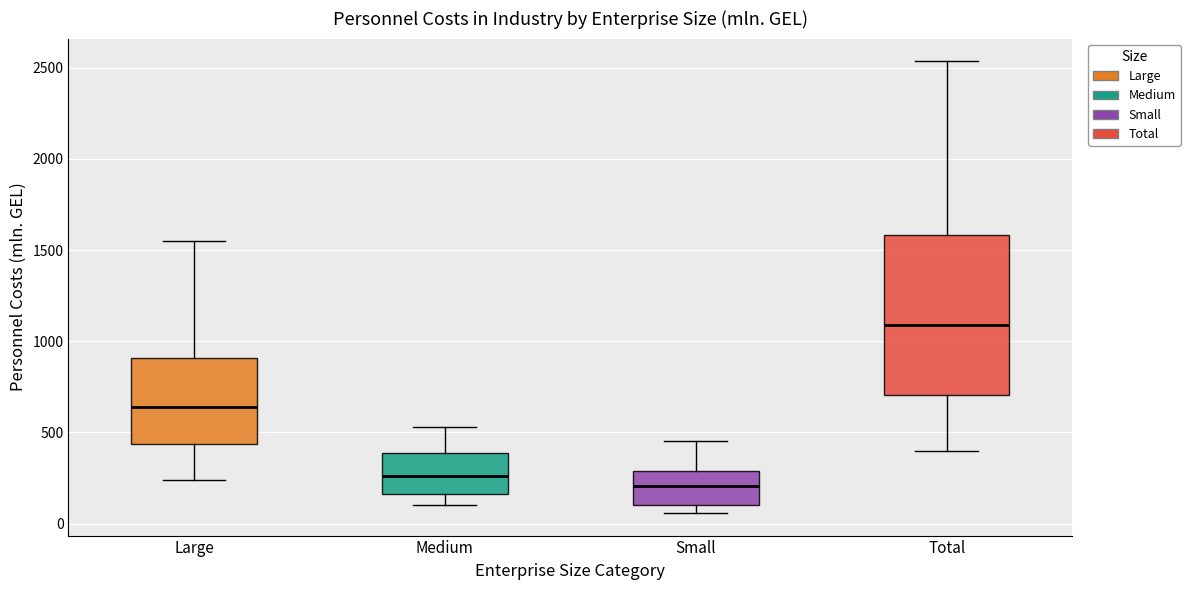

Which box's median line is the highest?

Total